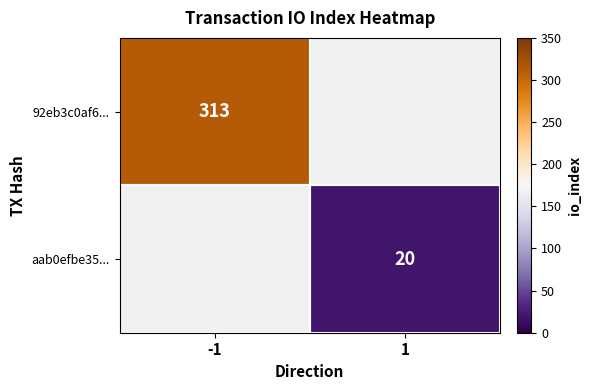

Is it true that 92eb3c0af6... equals 134 at -1?

False